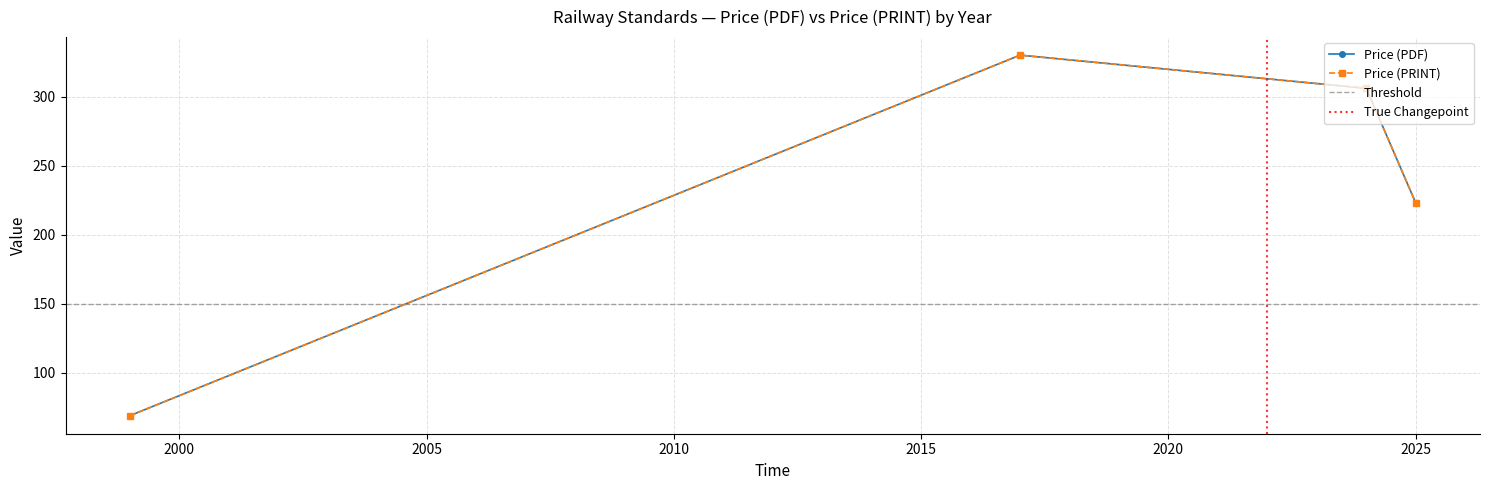

At 2025, list the series in order from largest to smallest.

Price (PDF), Price (PRINT)